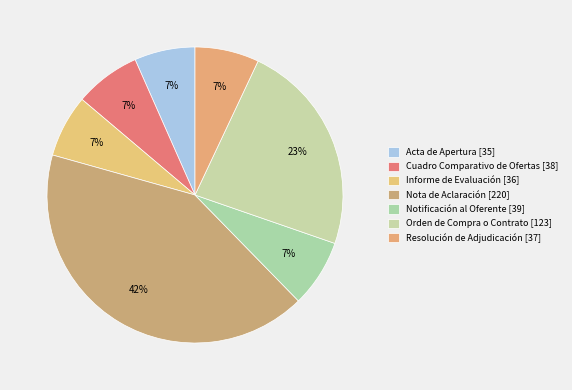

How many segments does this pie chart have?

7